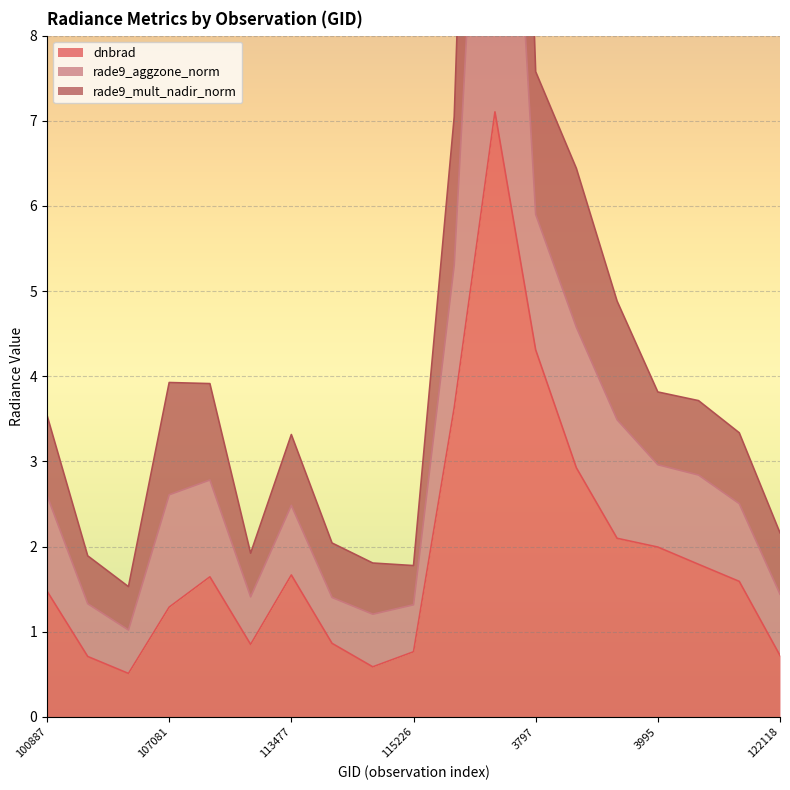

The value of dnbrad at 115226 is 0.8. True or false?

True